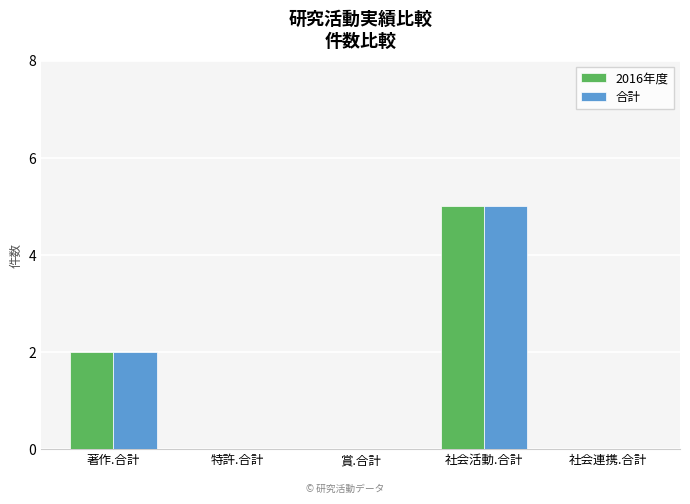

The 合計 series shows 5 at 社会活動.合計. True or false?

True